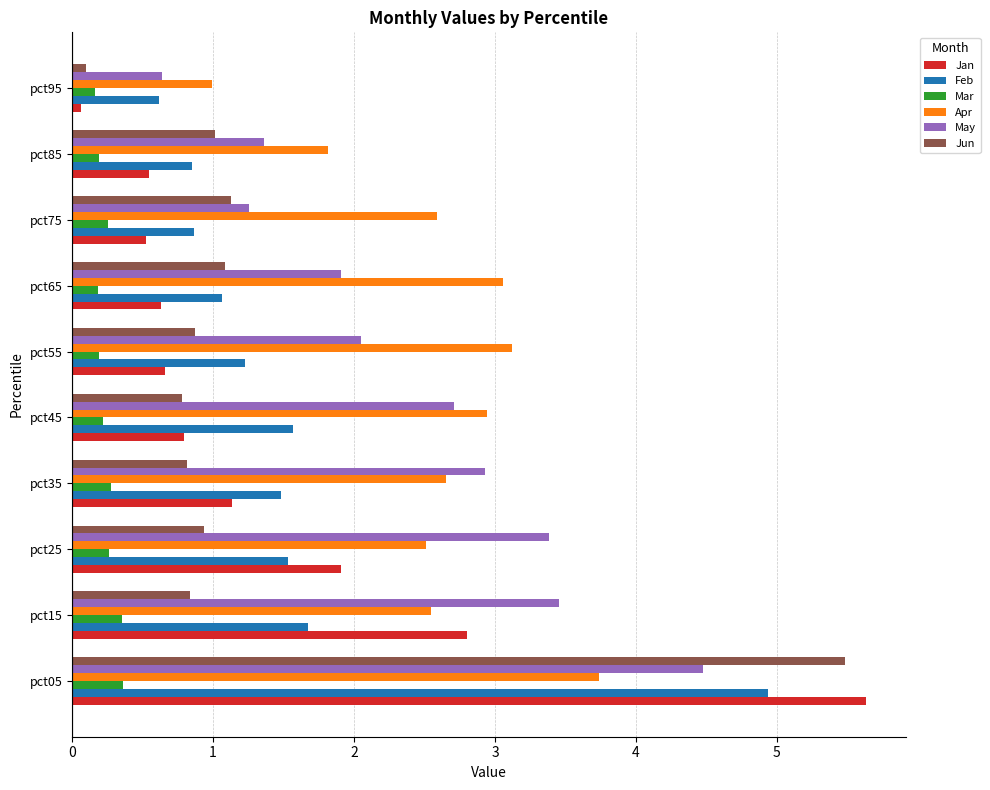

What value does the Apr series have at pct55?

3.1